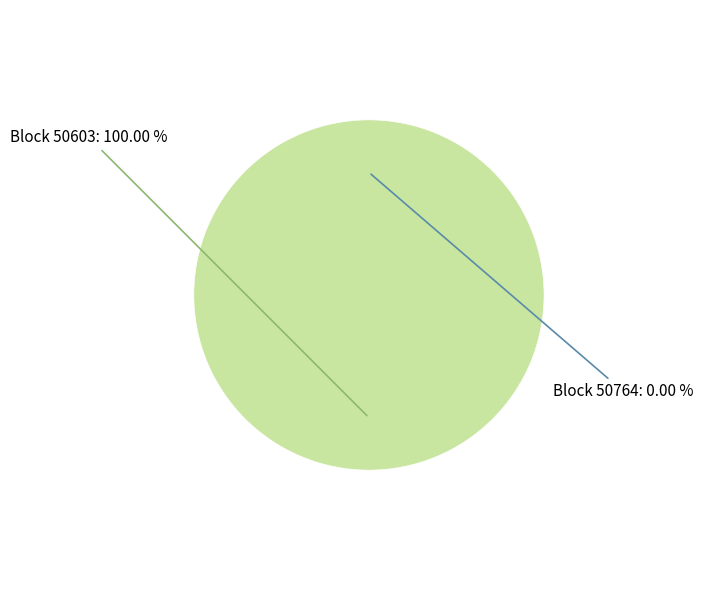

To the nearest percent, what percentage of the pie is 50603?

100%